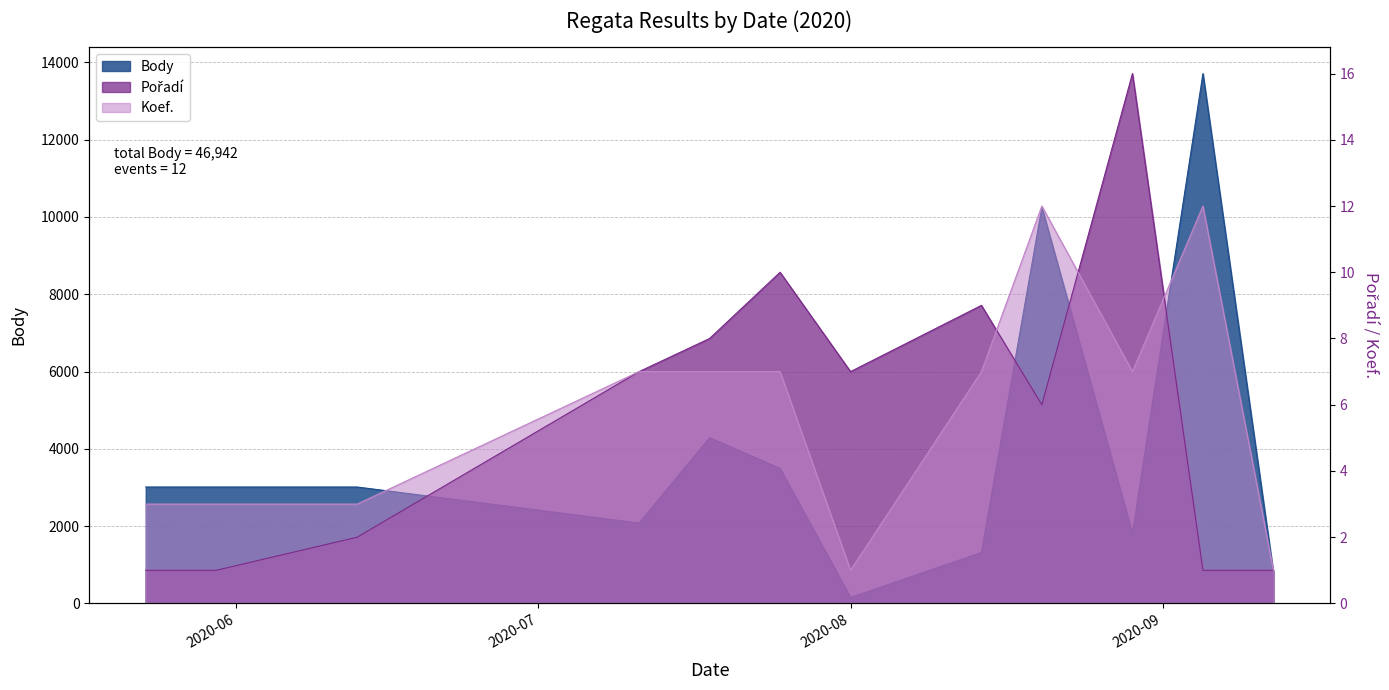

What is the minimum value shown in the chart?

1